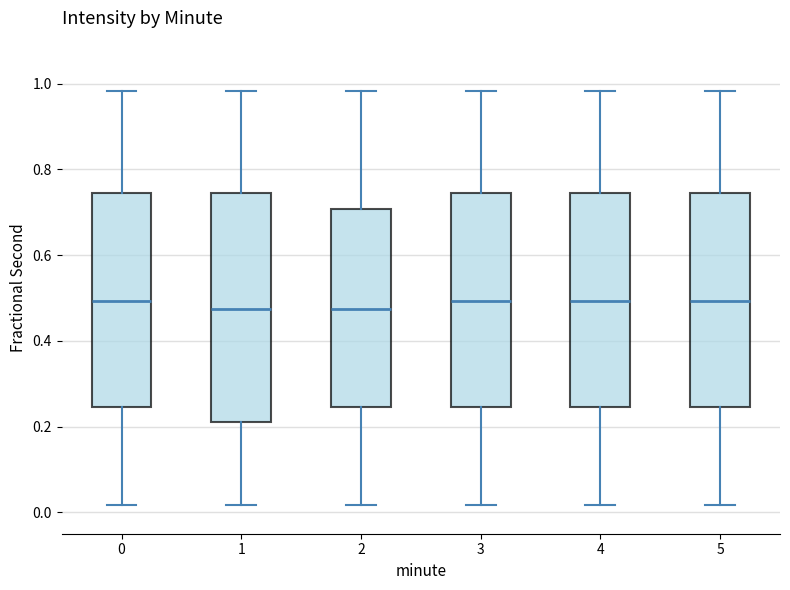

Where is the lower edge of the box at x = 3 on the y-axis? The values are not printed on the chart, so give them approximately, as read against the axis.

0.24